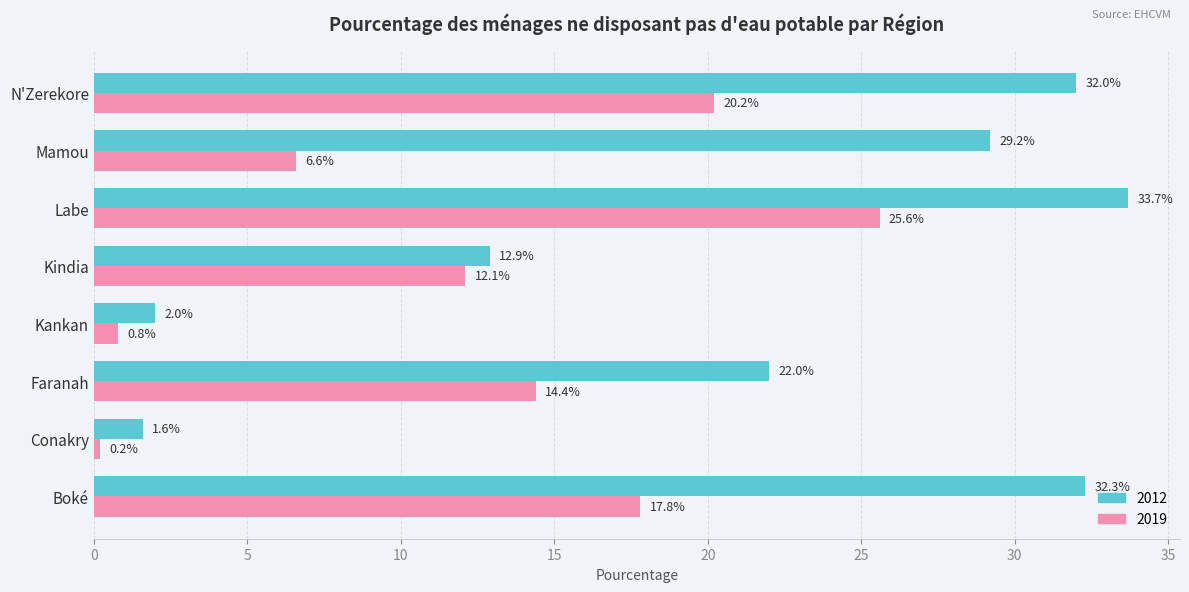

Rank the categories by 2012 value from lowest to highest.

Conakry, Kankan, Kindia, Faranah, Mamou, N'Zerekore, Boké, Labe